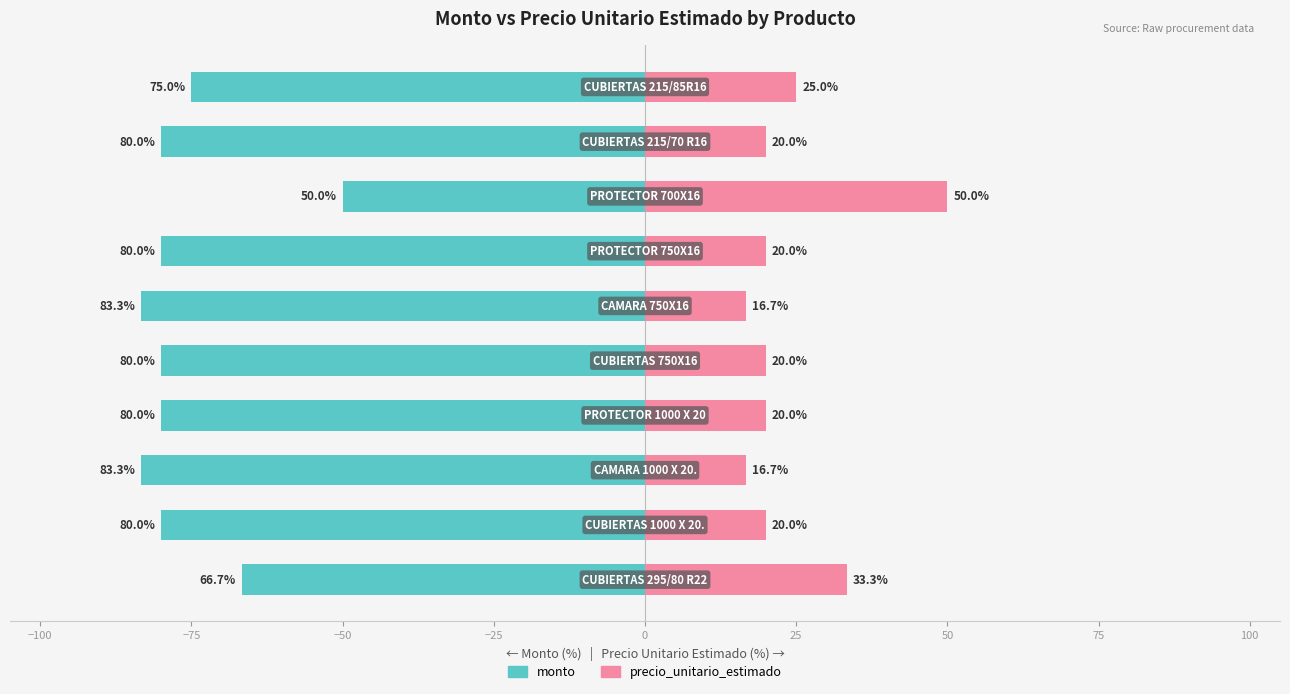

What are all the series names shown in the legend?

monto, precio_unitario_estimado